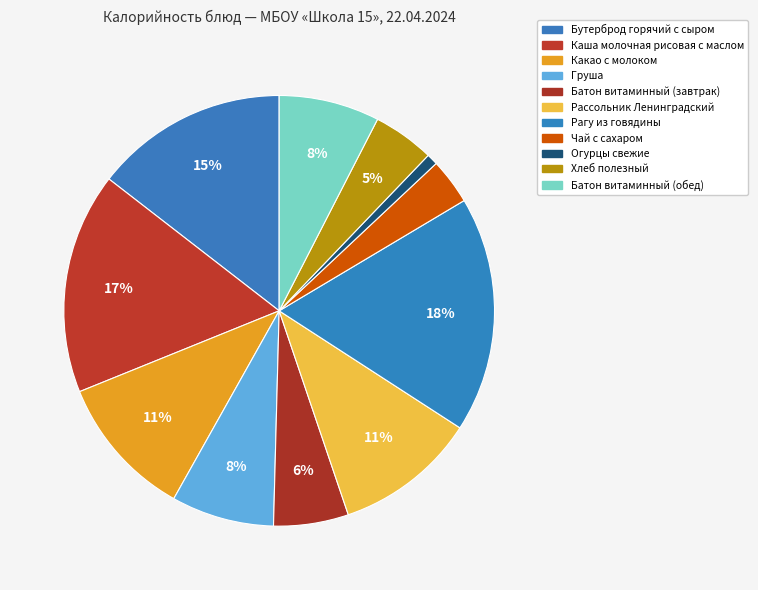

Is there a majority slice in this chart?

No